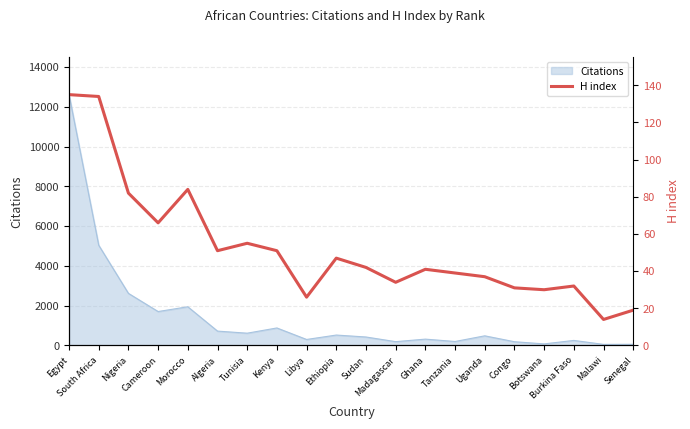

Between Tunisia and Ethiopia, which is larger?

Tunisia